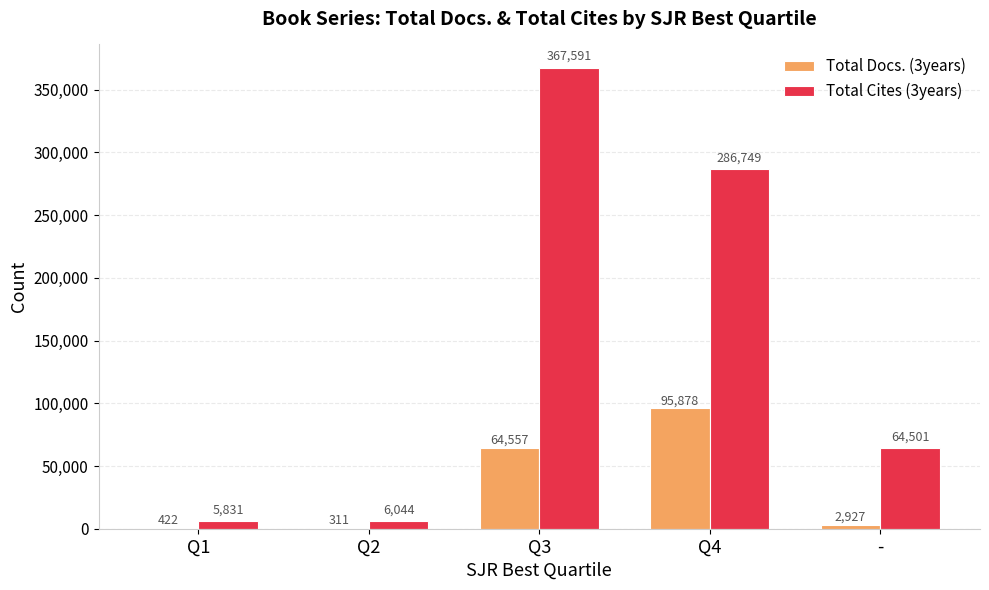

Which series changed the most between Q1 and -?

Total Cites (3years)